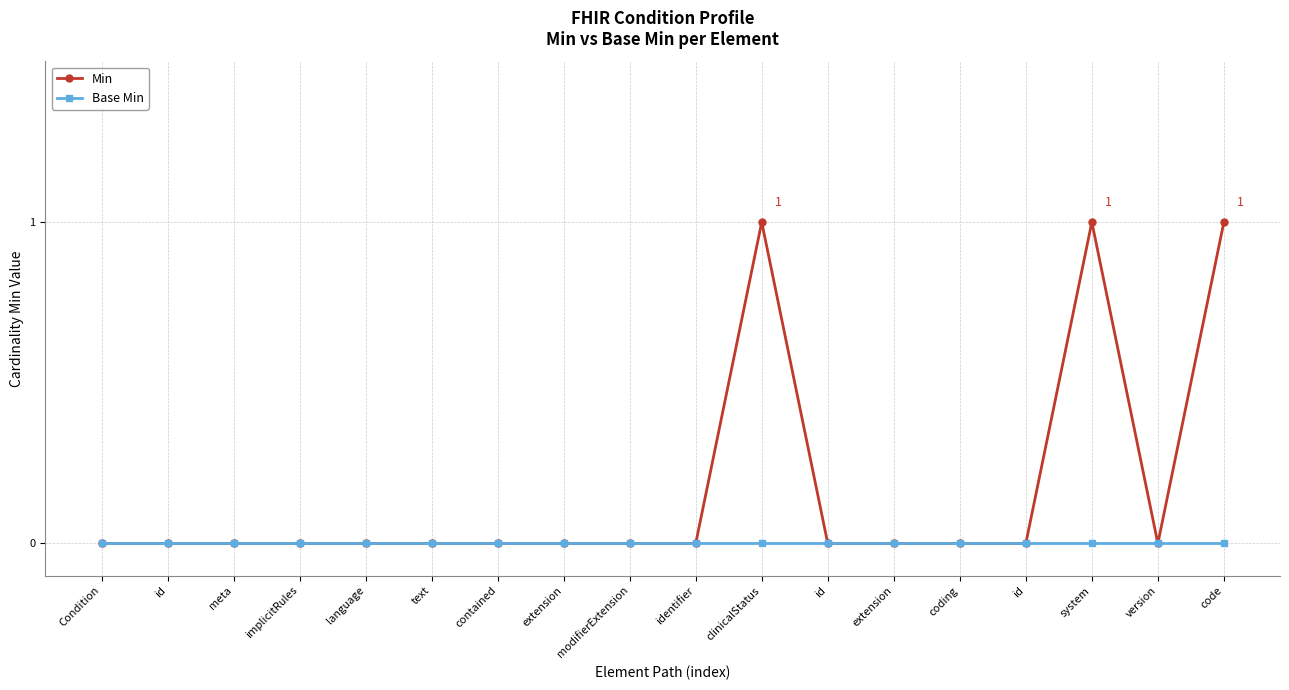

What are all the series names shown in the legend?

Min, Base Min